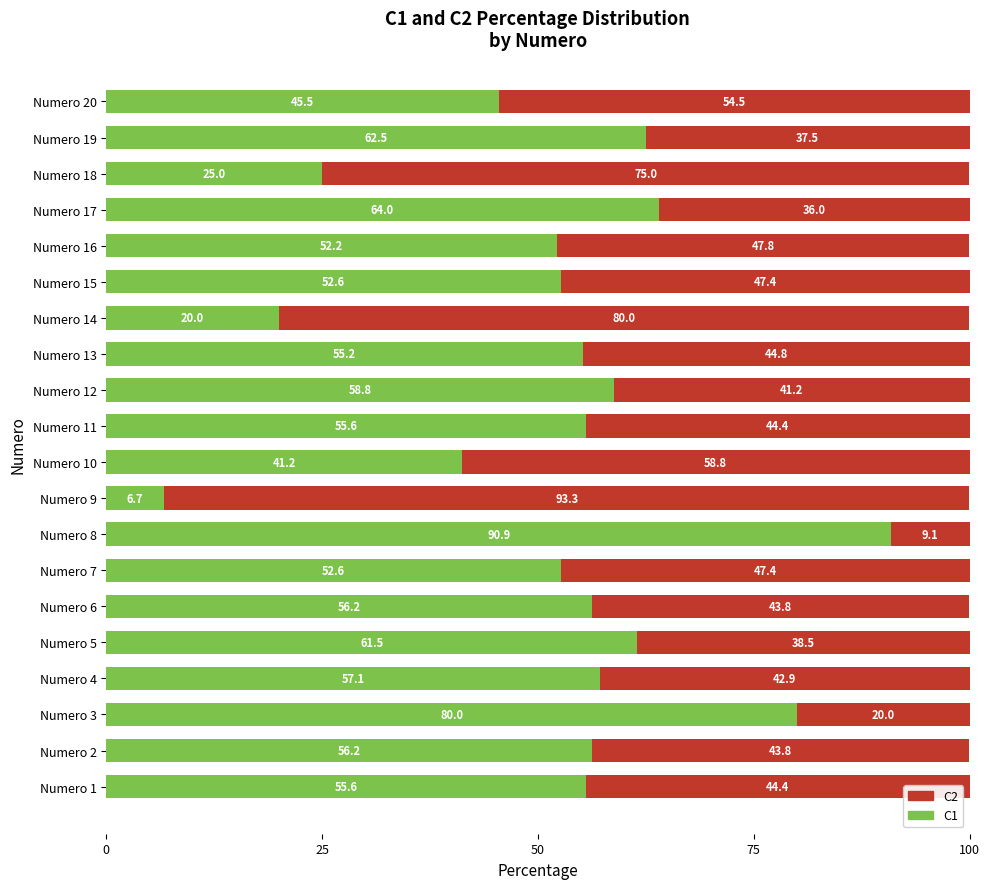

What value does the C1 series have at Numero 12?

58.8